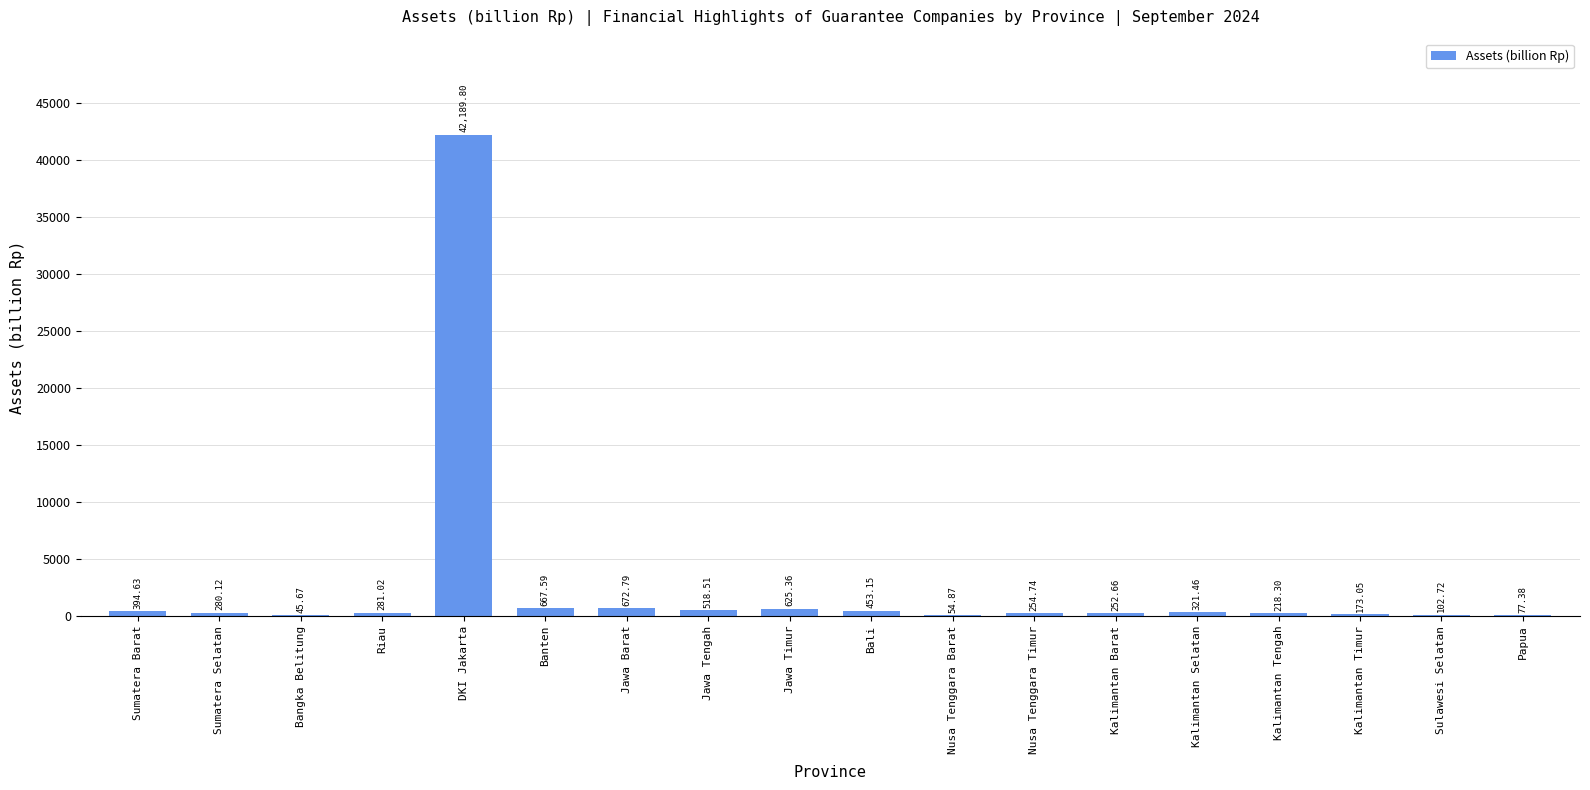

What is the ratio of the value at DKI Jakarta to the value at Sumatera Barat?

106.9